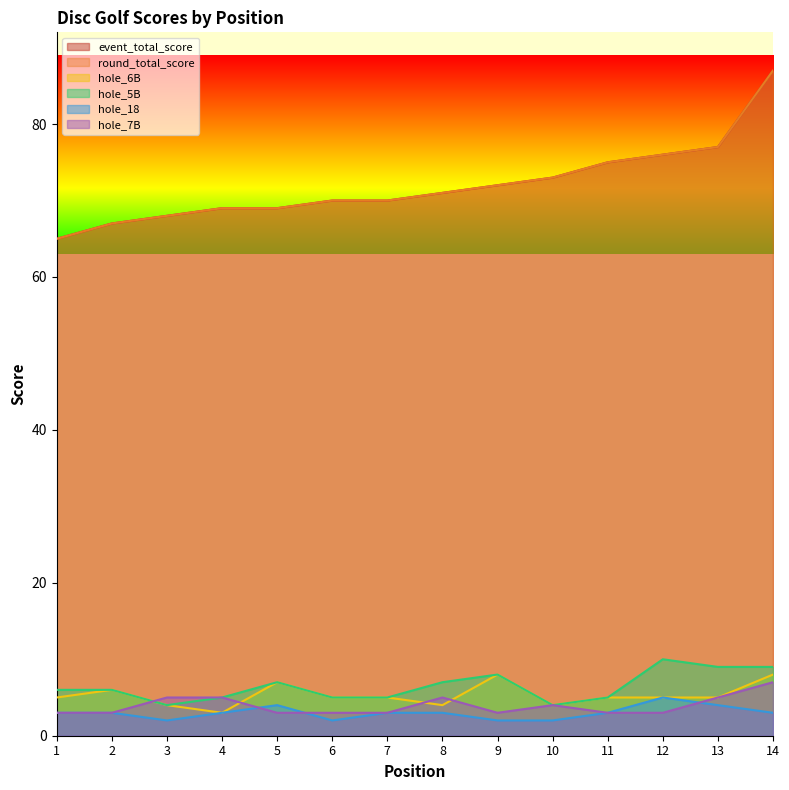

Rank the series at 1 from lowest to highest value.

hole_18, hole_7B, hole_6B, hole_5B, event_total_score, round_total_score